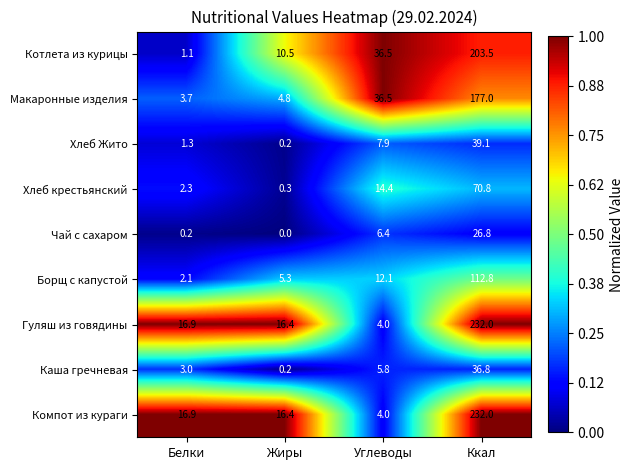

At which category is the sum across all series the highest?

Ккал